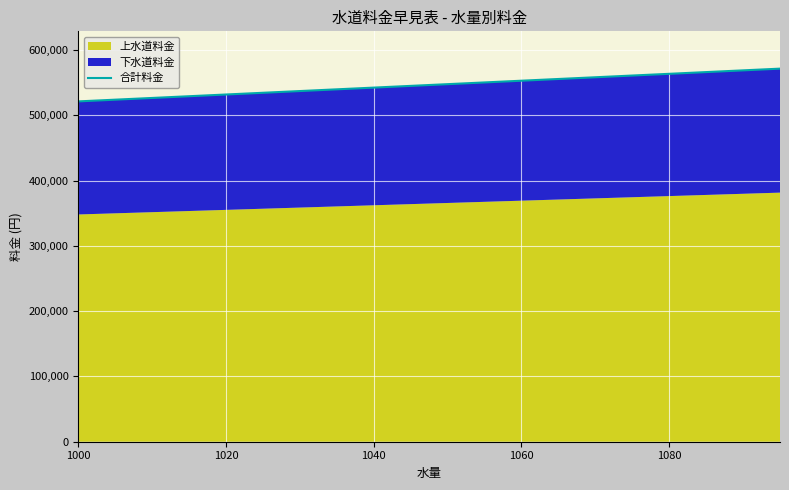

What is the average value?

546205